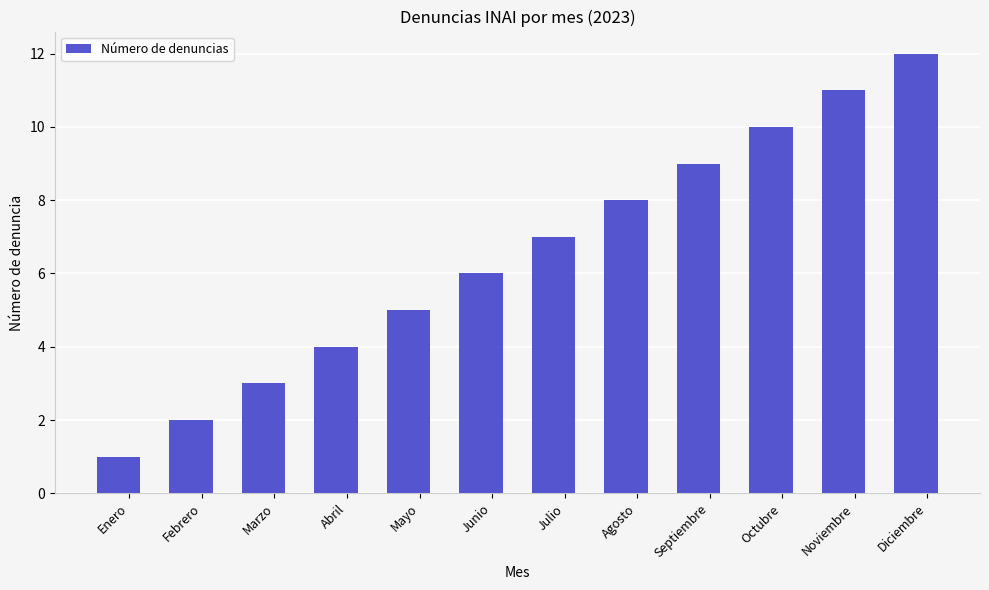

What is the sum of the values at Abril and Marzo?

7